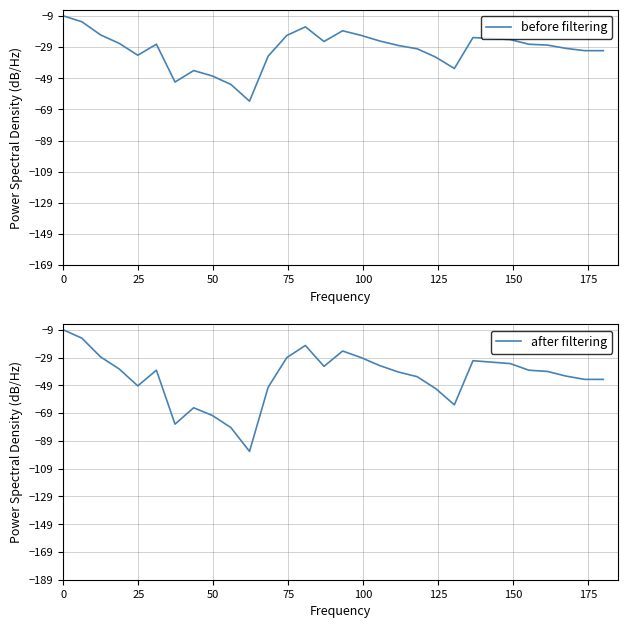

True or false: after filtering and before filtering intersect in this chart.

False